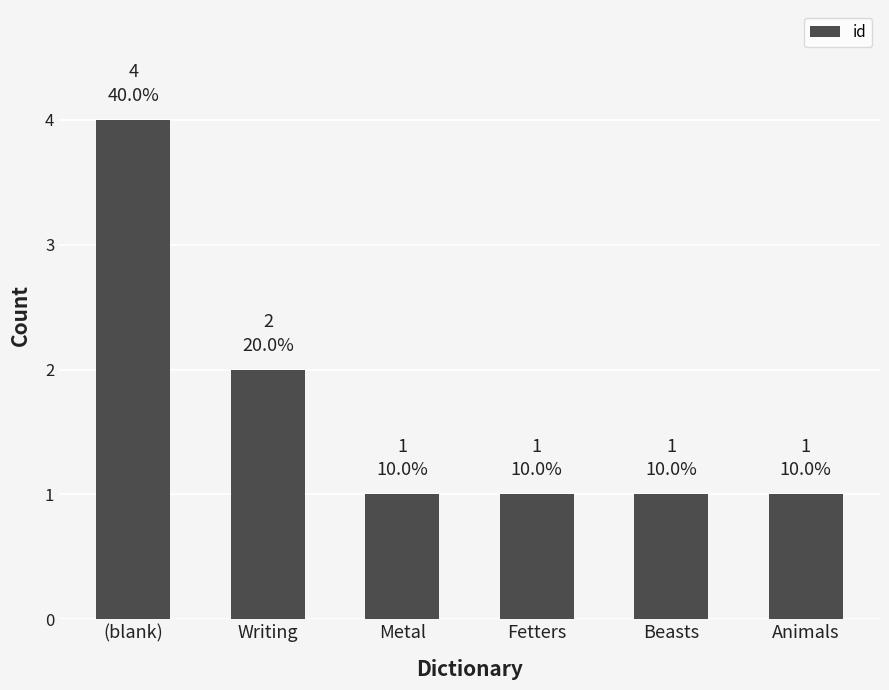

What is the difference between the maximum and minimum values?

3